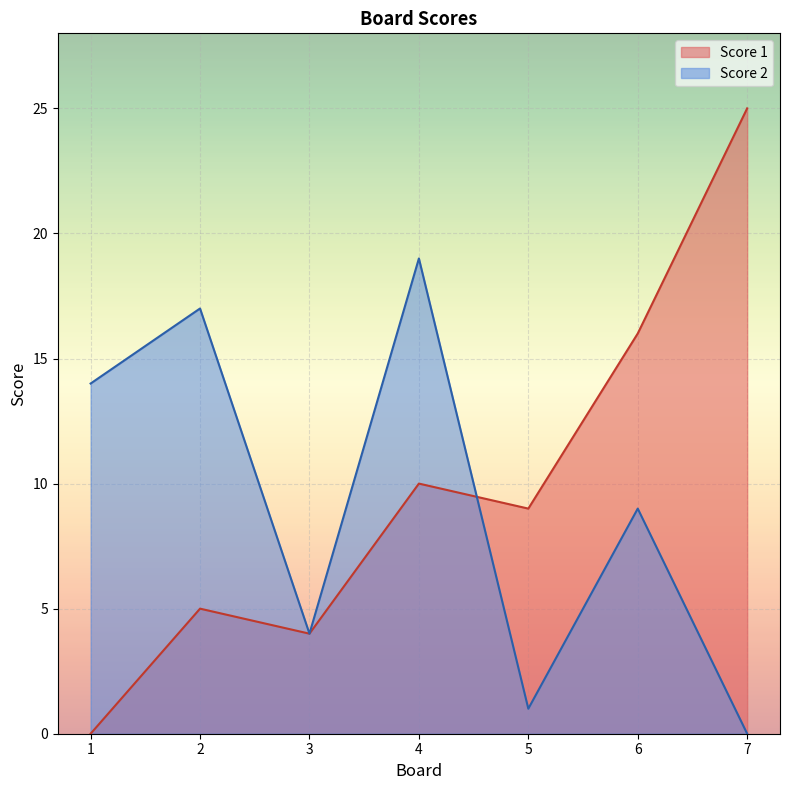

What is the average value of the Score 2 series?

9